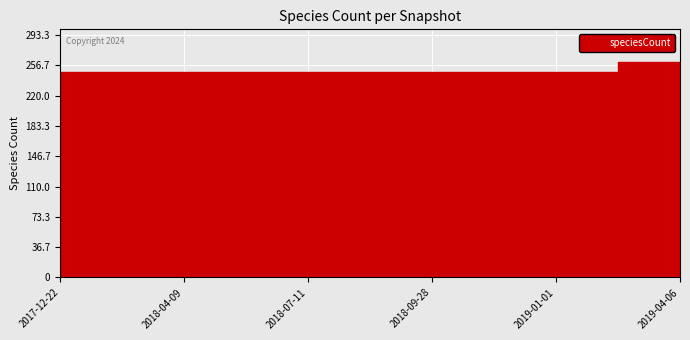

Which has a higher value, 2018-04-09 or 2018-07-11?

2018-04-09